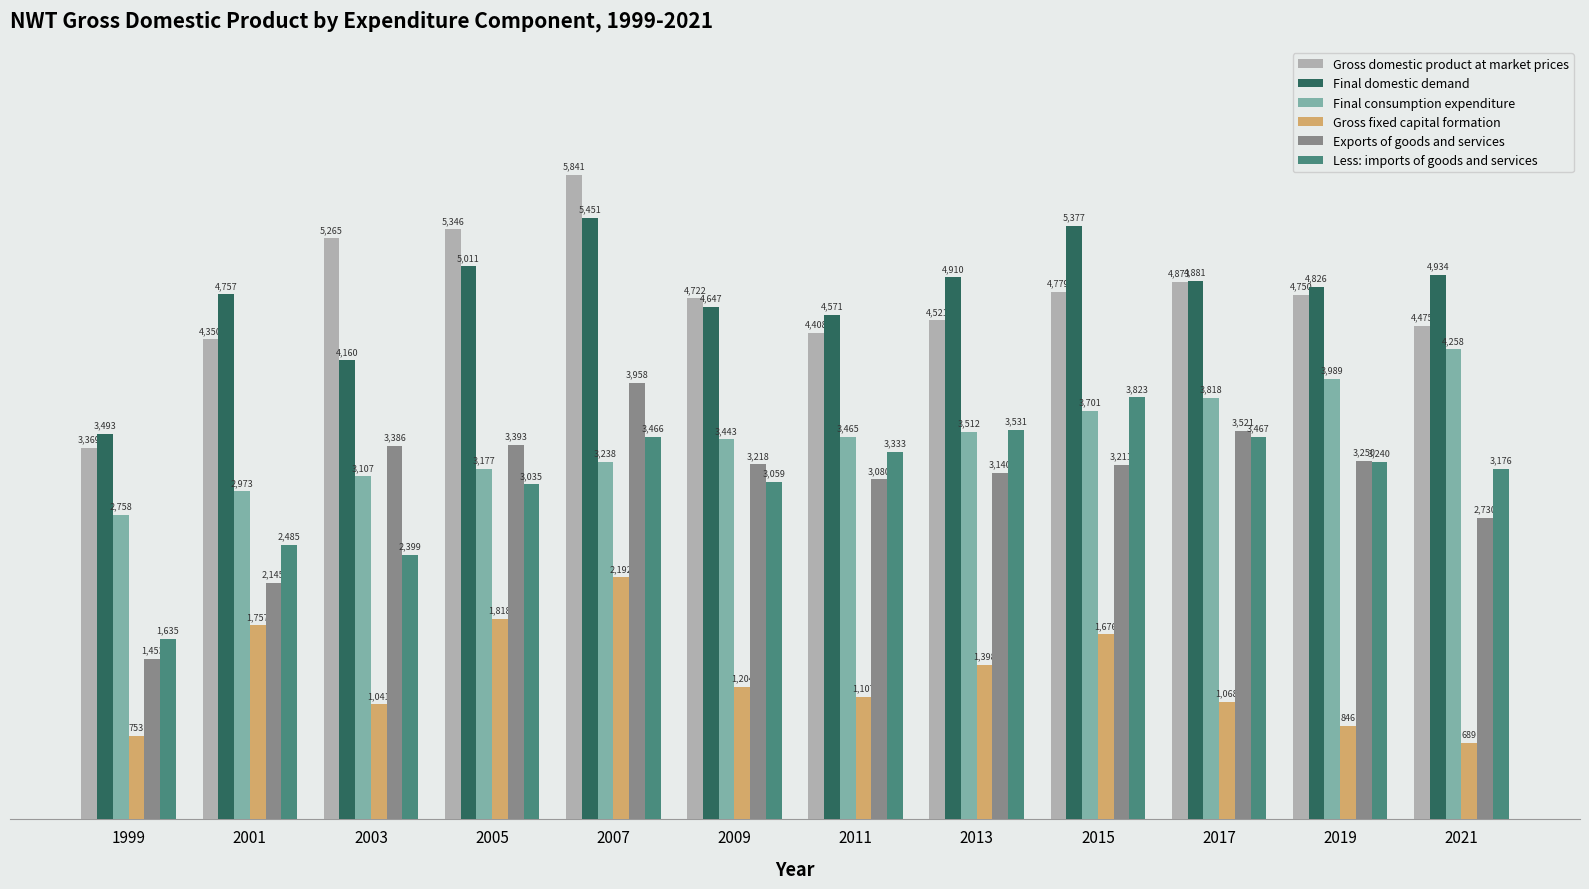

What is the sum of the Final domestic demand values at 2005 and 2021?

9945